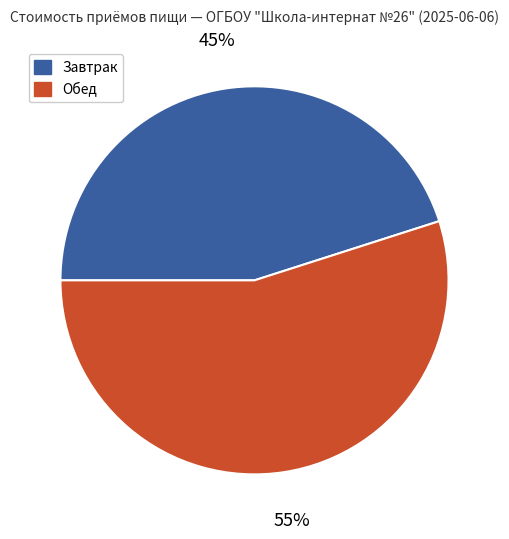

The Обед slice represents 55% of the pie. True or false?

True